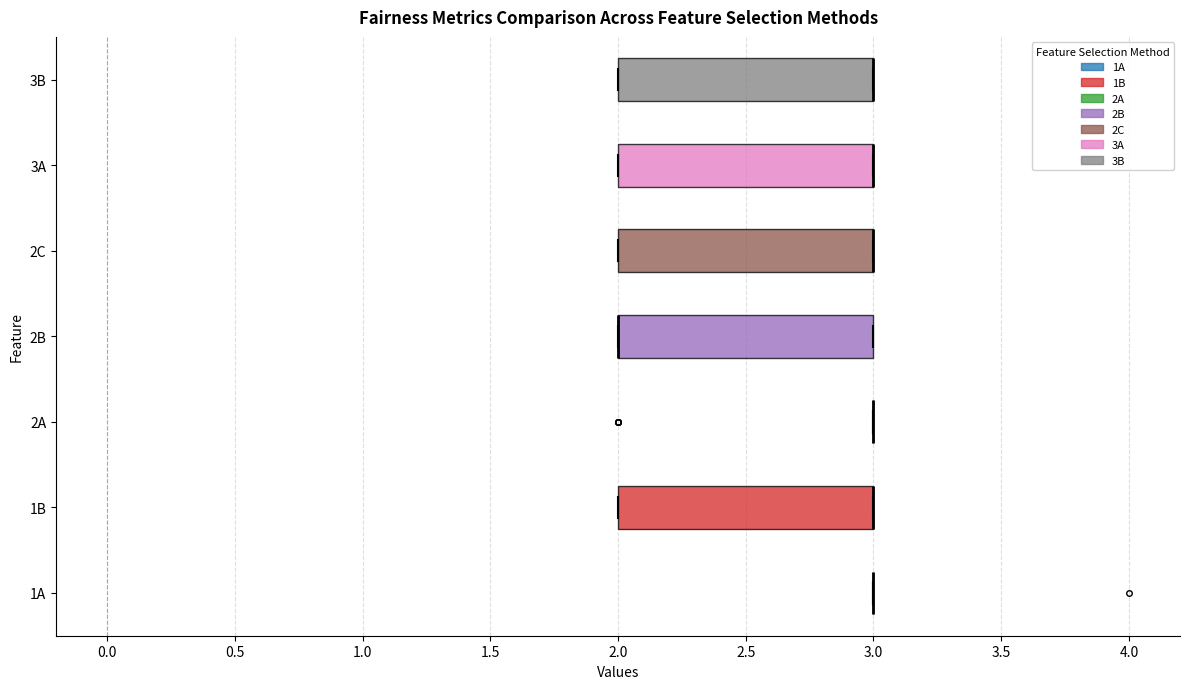

Where is the left edge of the box for 3A on the x-axis? The values are not printed on the chart, so give them approximately, as read against the axis.

2